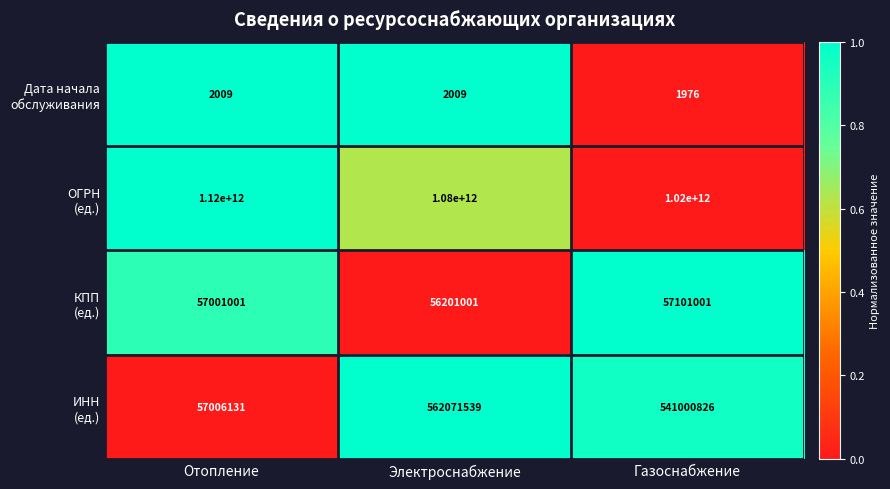

What is the spread (max minus min) of values at Электроснабжение?

1079999997991